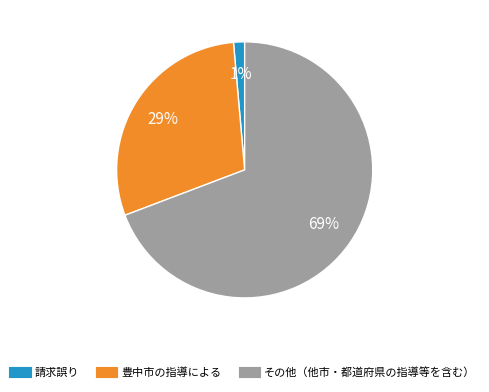

Count the number of slices in the pie.

3